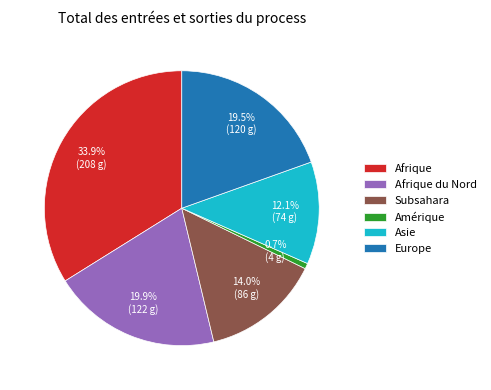

How much of the chart is everything except Afrique du Nord?

80.1%